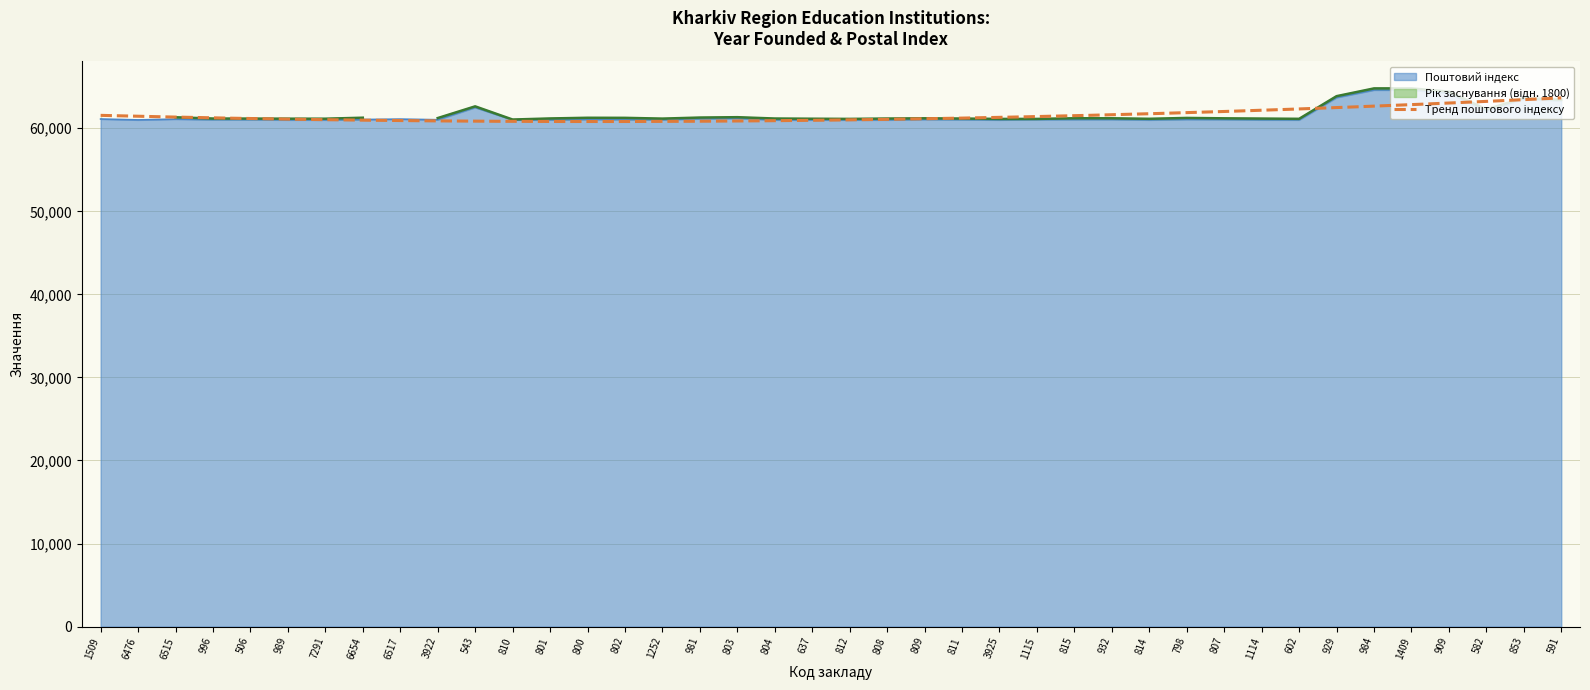

Which has a higher value, 1409 or 637?

1409